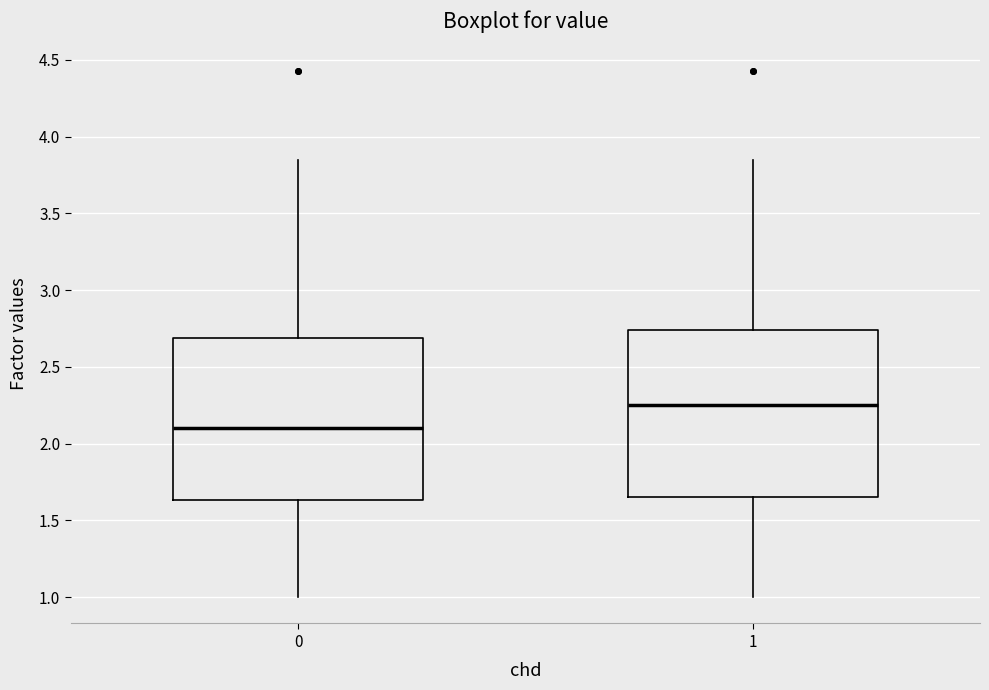

Reading left to right, read every box against the y-axis: the position of its median line, the range the box covers, and the ends of its whiskers. The values are not printed on the chart, so give them approximately, as read against the axis.

0: median 2.10, box 1.65 to 2.70, whiskers 1.00 to 3.85
1: median 2.25, box 1.65 to 2.75, whiskers 1.00 to 3.85